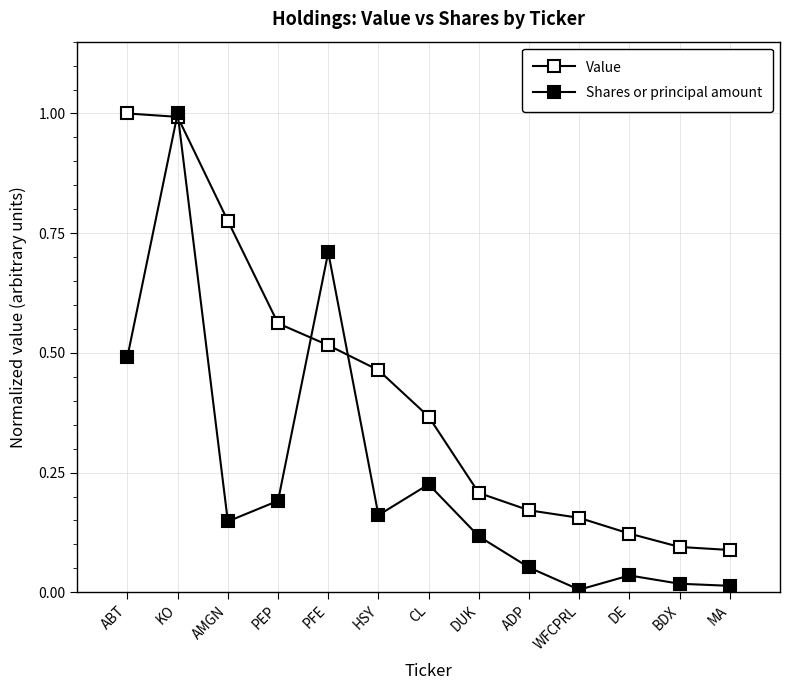

Reading left to right, what are all the values shown in this chart?

Value: ABT=1.0	KO=1.0	AMGN=0.8	PEP=0.6	PFE=0.5	HSY=0.5	CL=0.4	DUK=0.2	ADP=0.2	WFCPRL=0.2	DE=0.1	BDX=0.1	MA=0.1
Shares or principal amount: ABT=0.5	KO=1.0	AMGN=0.1	PEP=0.2	PFE=0.7	HSY=0.2	CL=0.2	DUK=0.1	ADP=0.1	WFCPRL=0.0	DE=0.0	BDX=0.0	MA=0.0